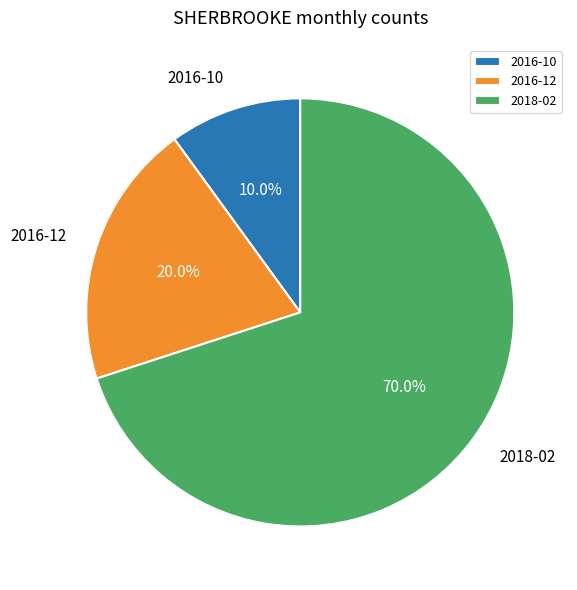

Count the number of slices in the pie.

3